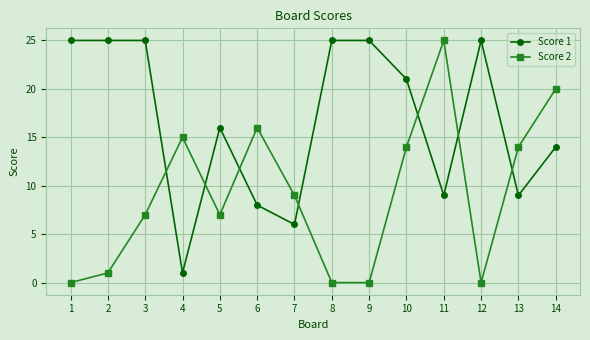

What is the value of the Score 1 point at the 9th from the left?

25